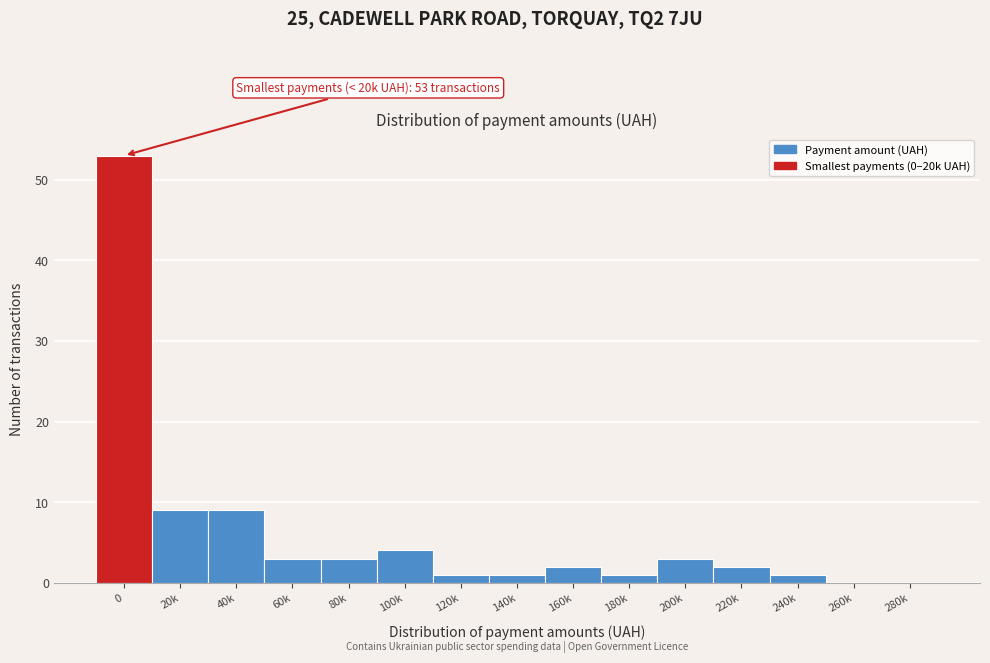

Reading left to right, what are all the values shown in this chart?

0=53	20k=9	40k=9	60k=3	80k=3	100k=4	120k=1	140k=1	160k=2	180k=1	200k=3	220k=2	240k=1	260k=0	280k=0